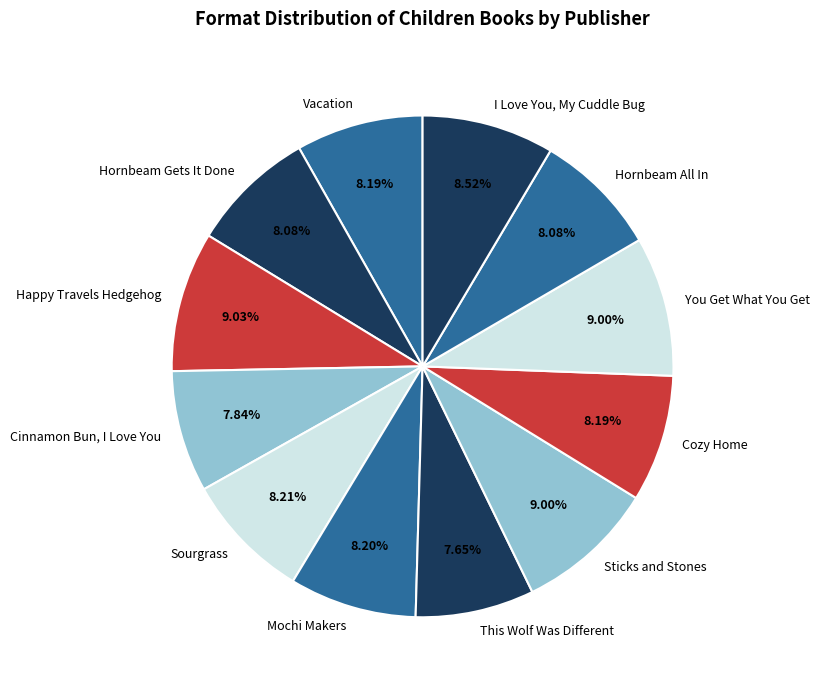

Do This Wolf Was Different and Mochi Makers together represent more than half of the pie?

No